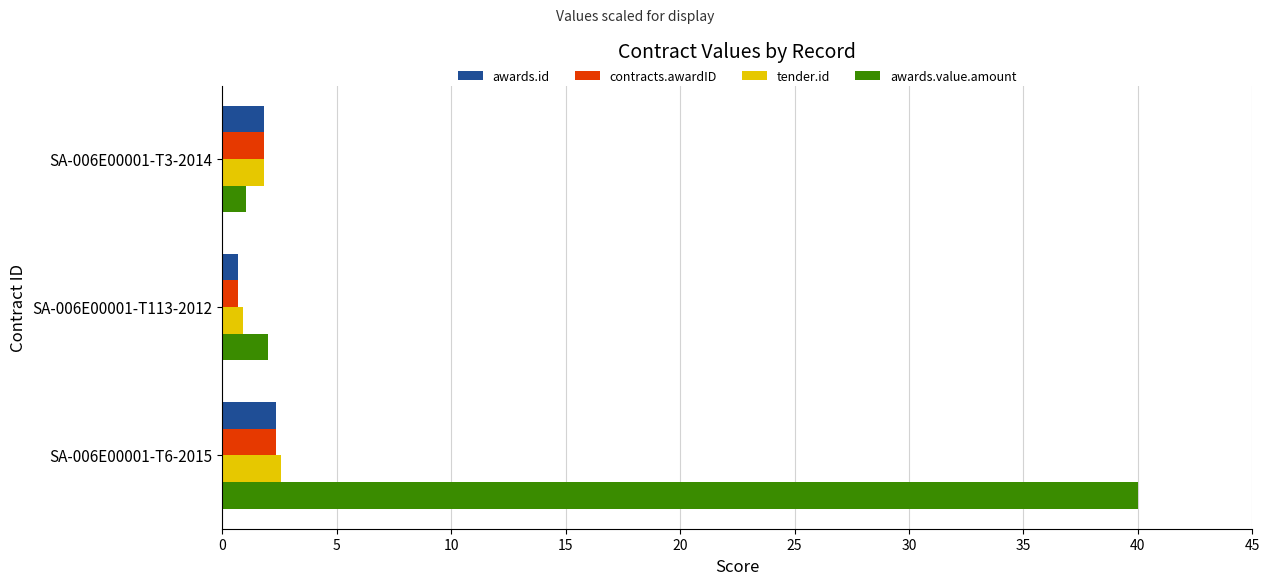

Where is tender.id nearest to the value 1?

SA-006E00001-T113-2012